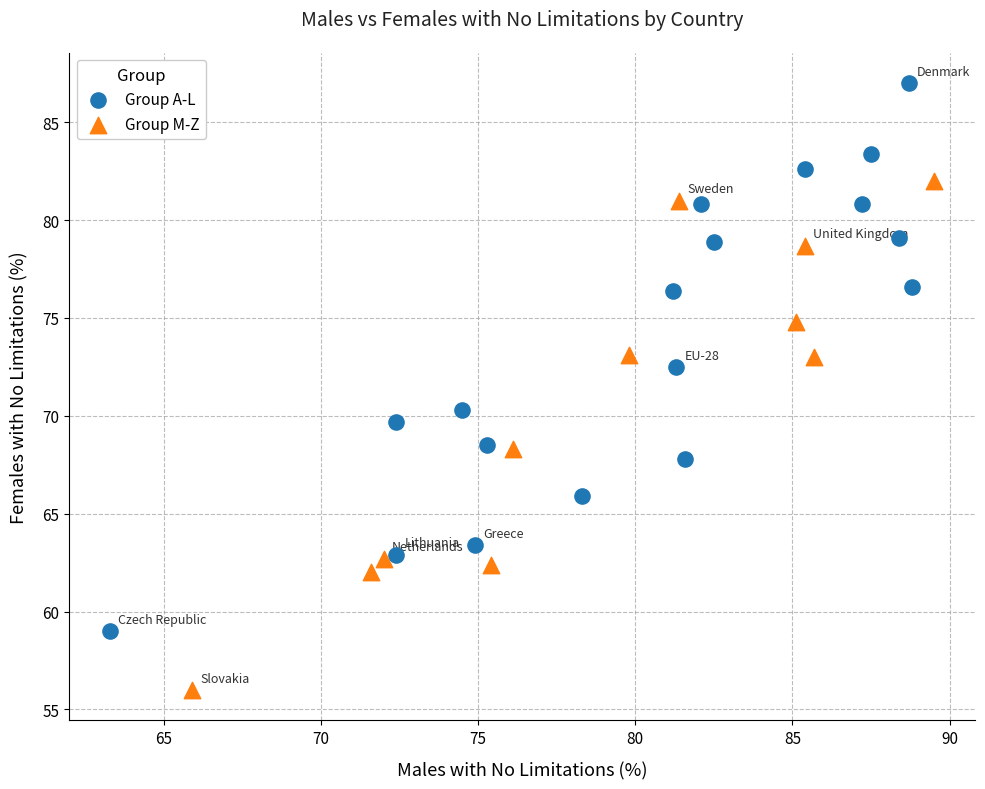

Which series has the widest spread of Y values?

Group A-L